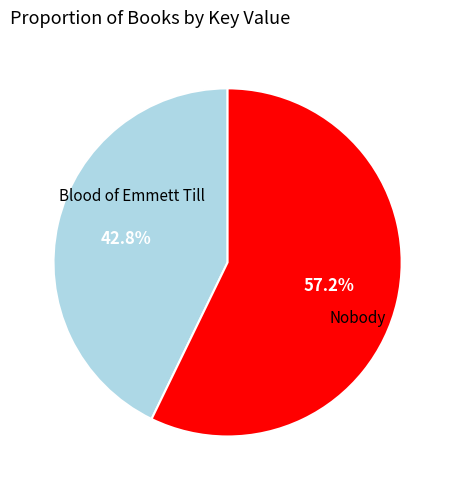

To the nearest percent, what percentage of the pie is Nobody?

57%